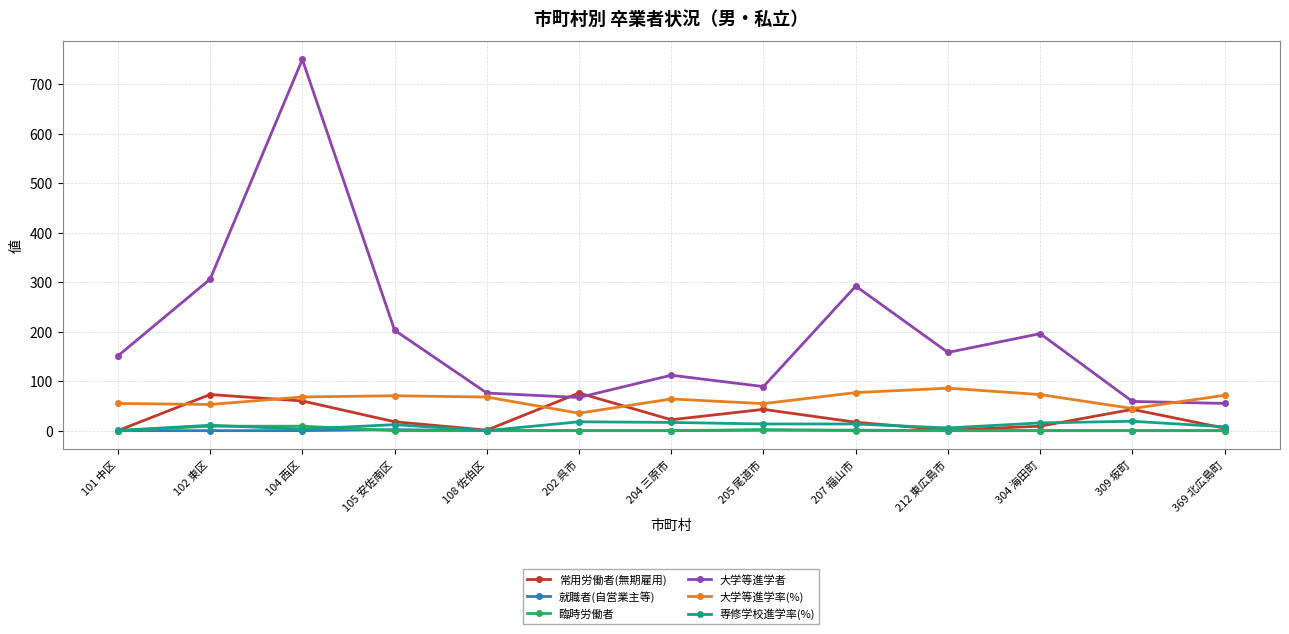

True or false: 大学等進学者 has more than 2 interior local peaks.

True